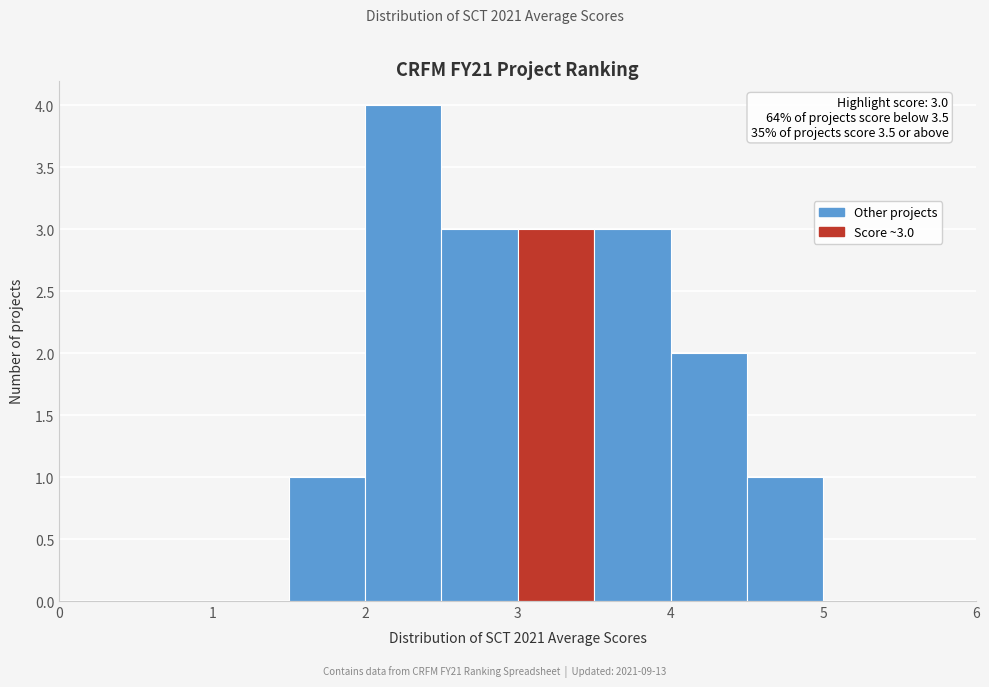

Which range on the x-axis has the tallest bar?

2.0 to 2.5